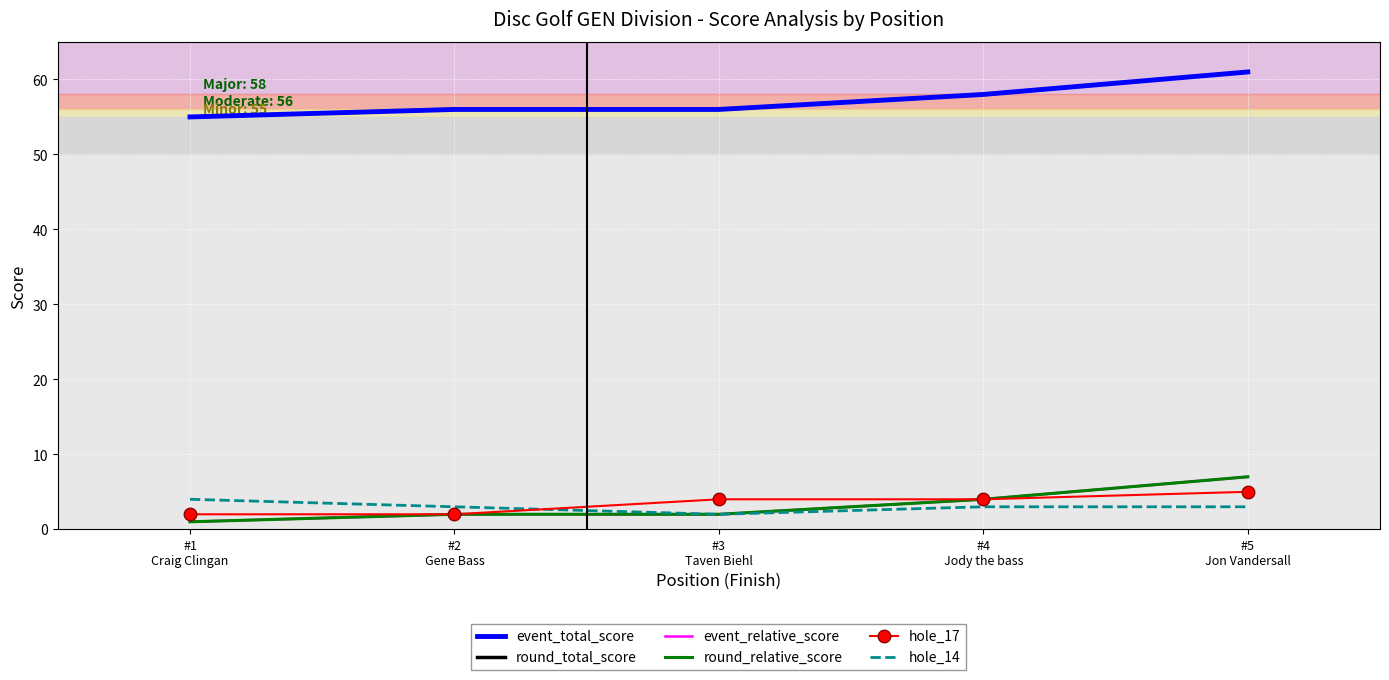

At which category is the sum across all series the highest?

#5
Jon Vandersall